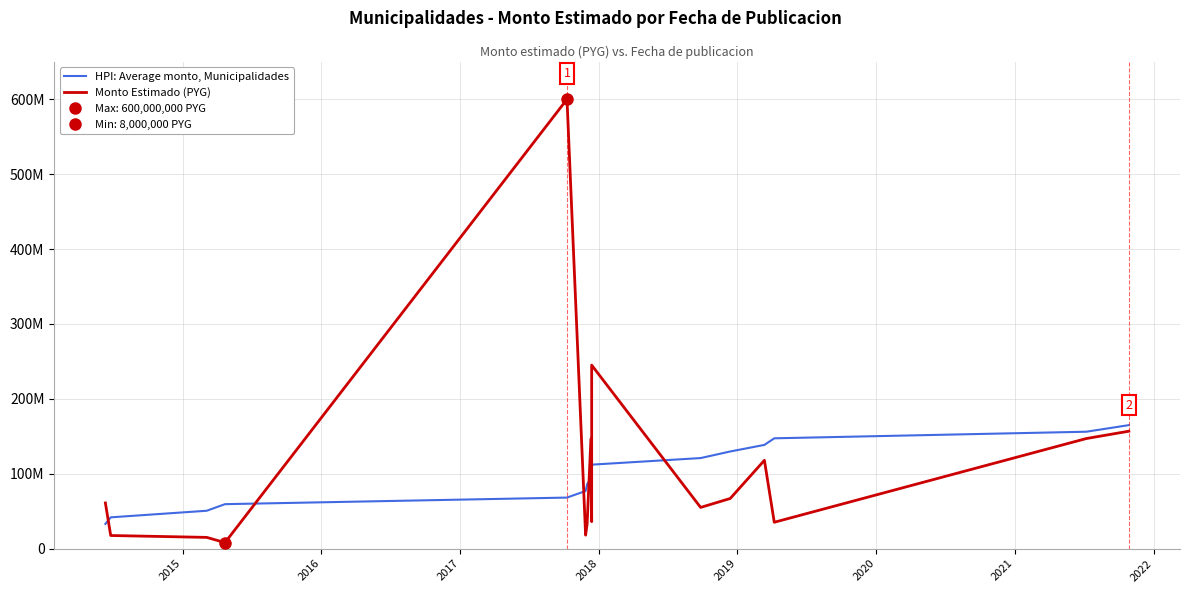

How many values in the Monto Estimado (PYG) series are below 61000000?

8